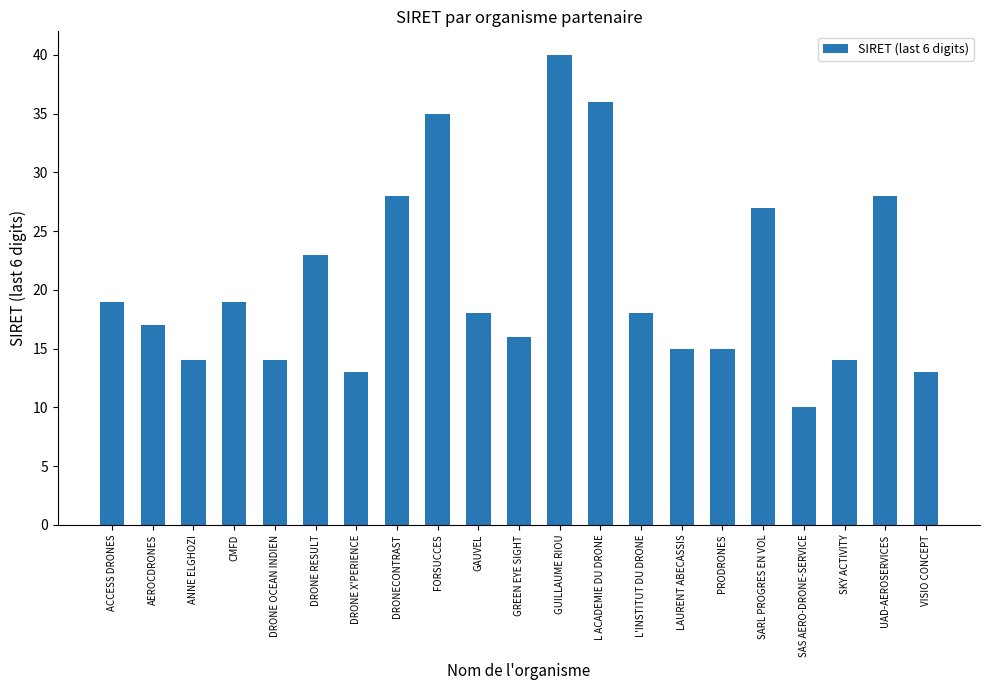

How many data points are less than 18?

10